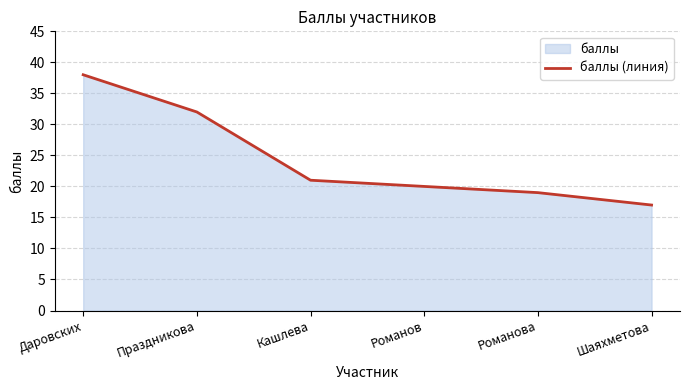

What is the value of the 2nd point from the left?

32